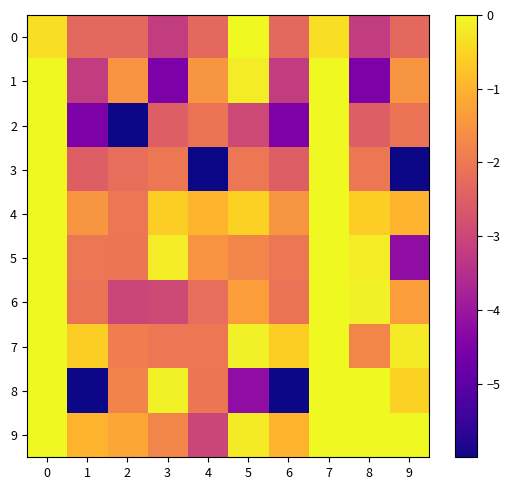

What is the spread (max minus min) of values at 2?

4.8